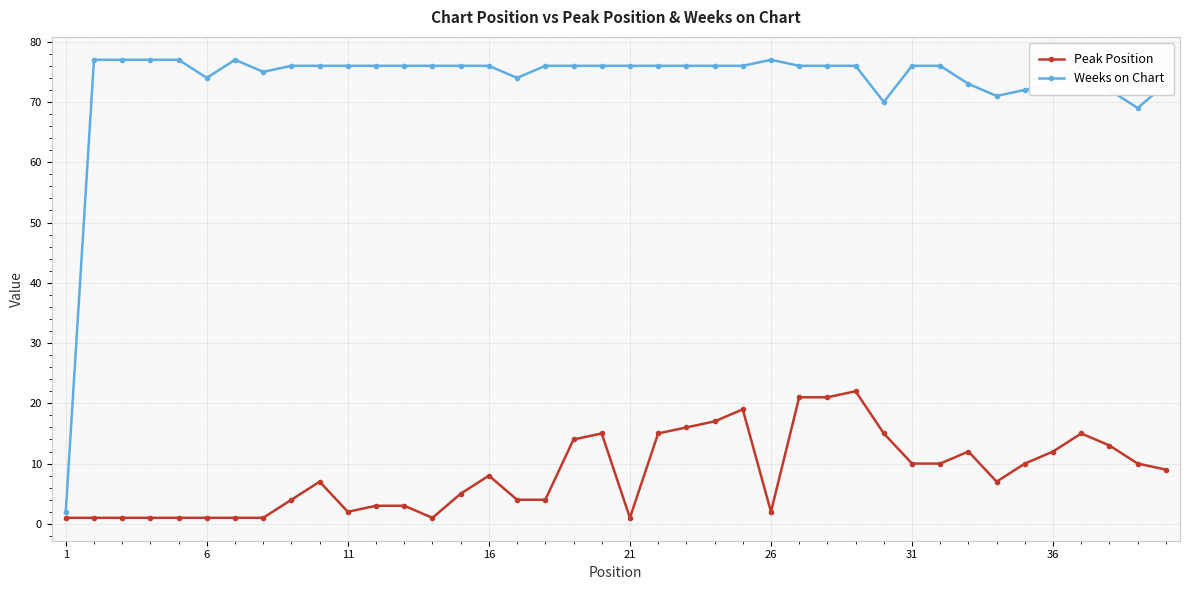

How many categories are shown in the chart?

40